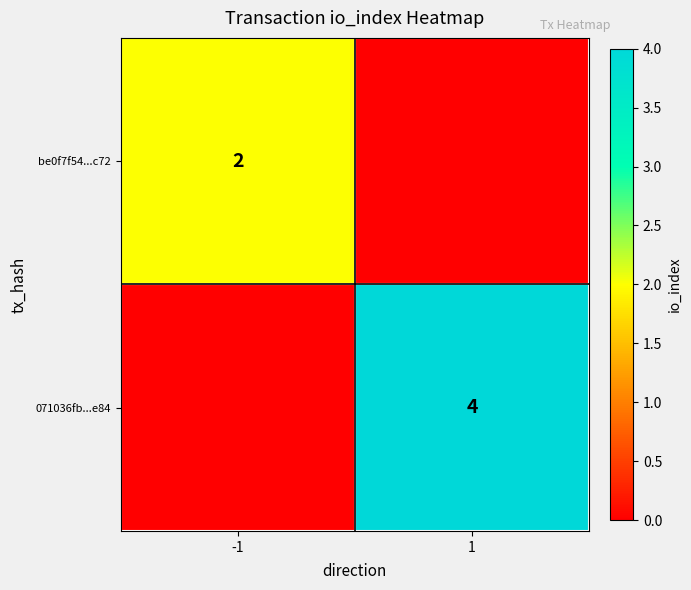

True or false: 071036fb...e84 has a value of 4 at 1.

True